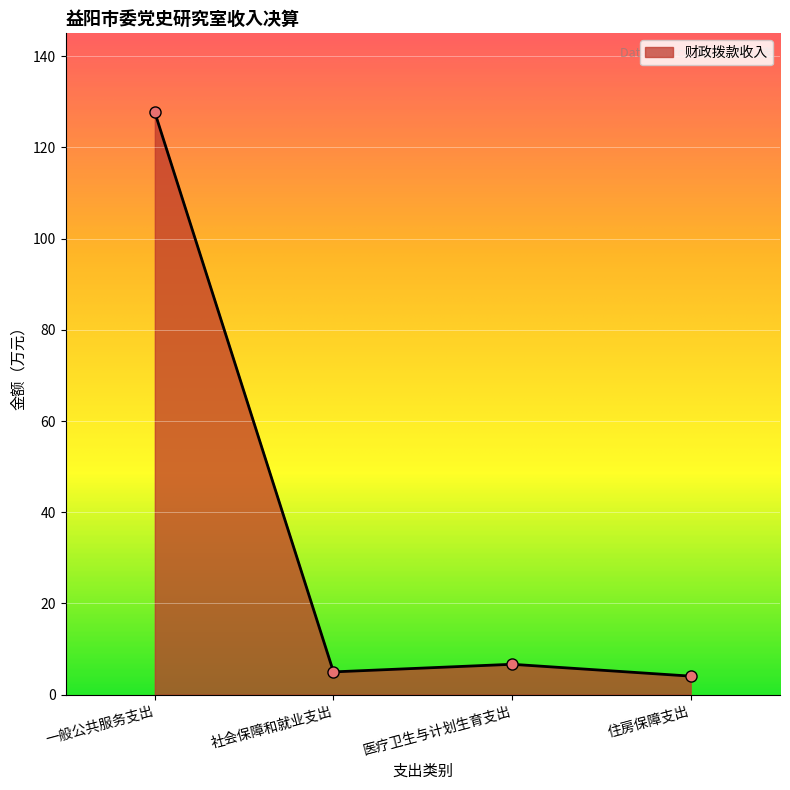

What value does the data have at 社会保障和就业支出?

5.0